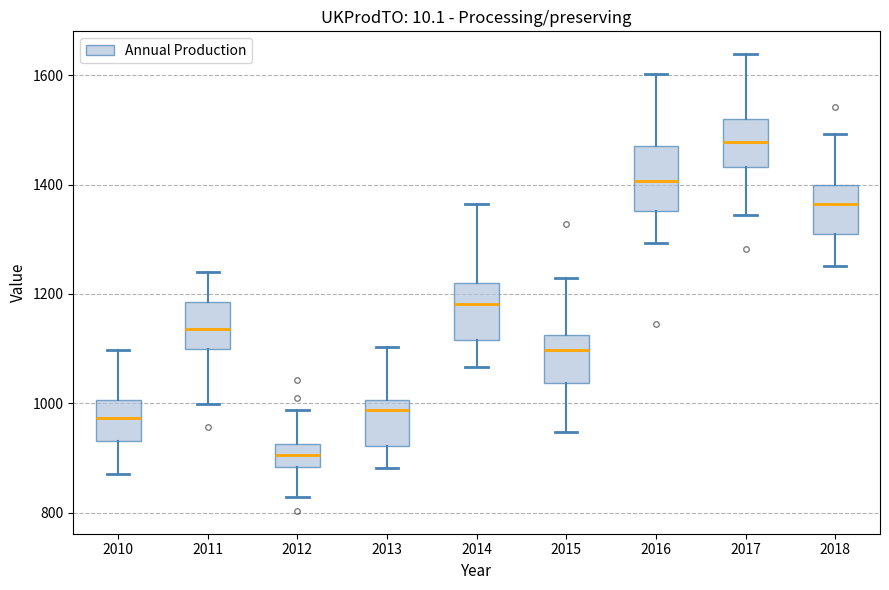

Which box's median line is the highest?

2017